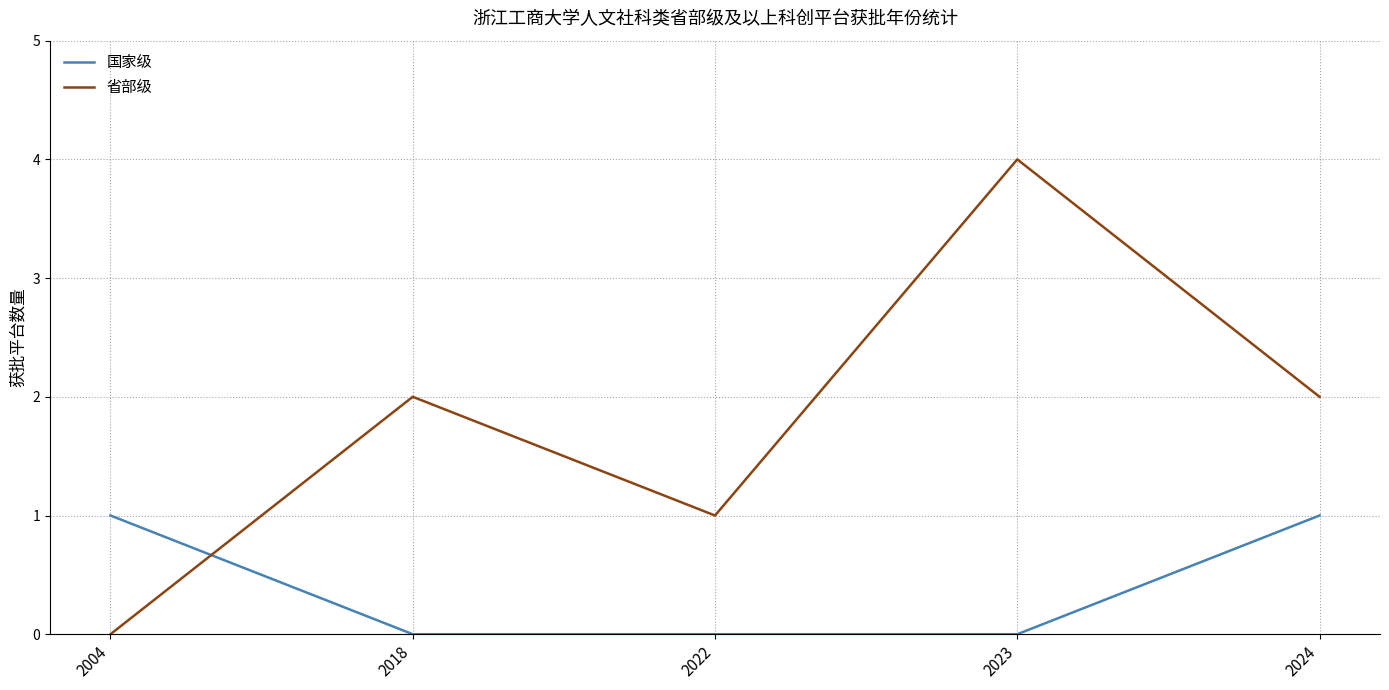

The 国家级 series shows 0 at 2018. True or false?

True